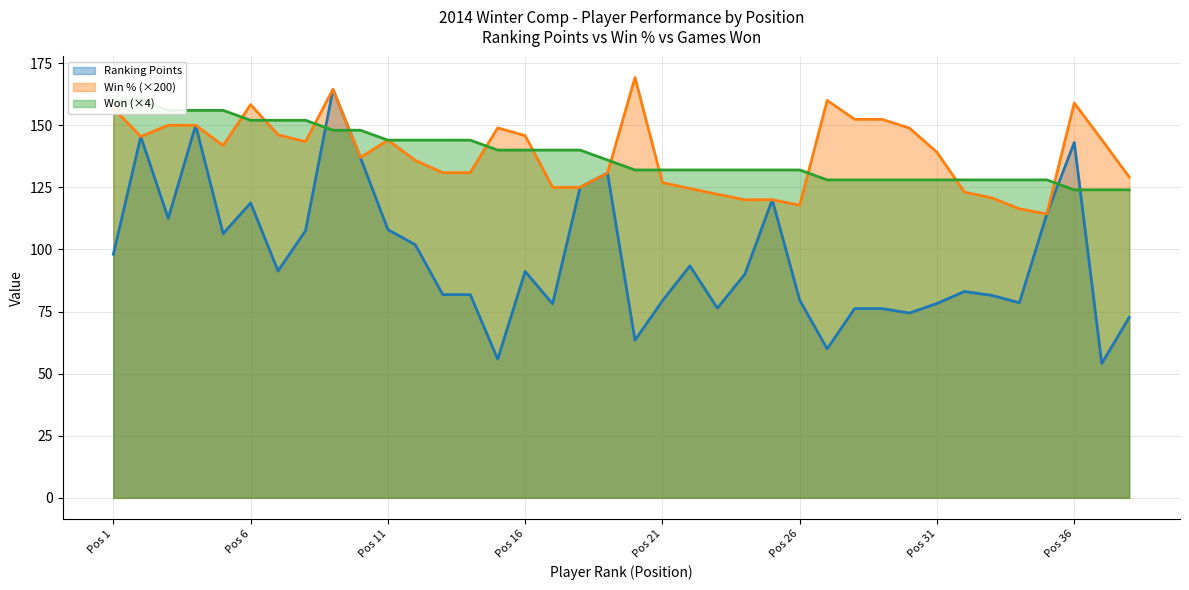

What is the highest value of the Ranking Points series?

164.4